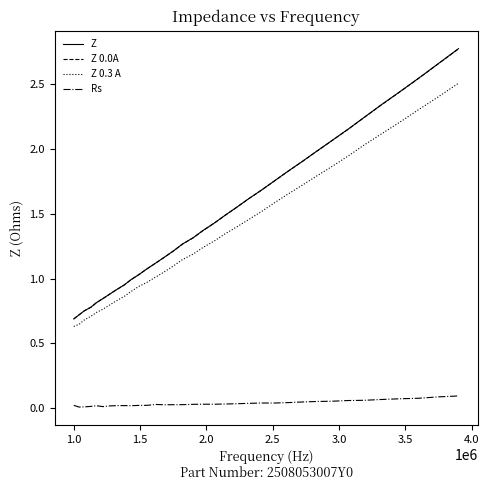

What is the difference between the maximum and second lowest values in the Z 0.0A series?

2.0